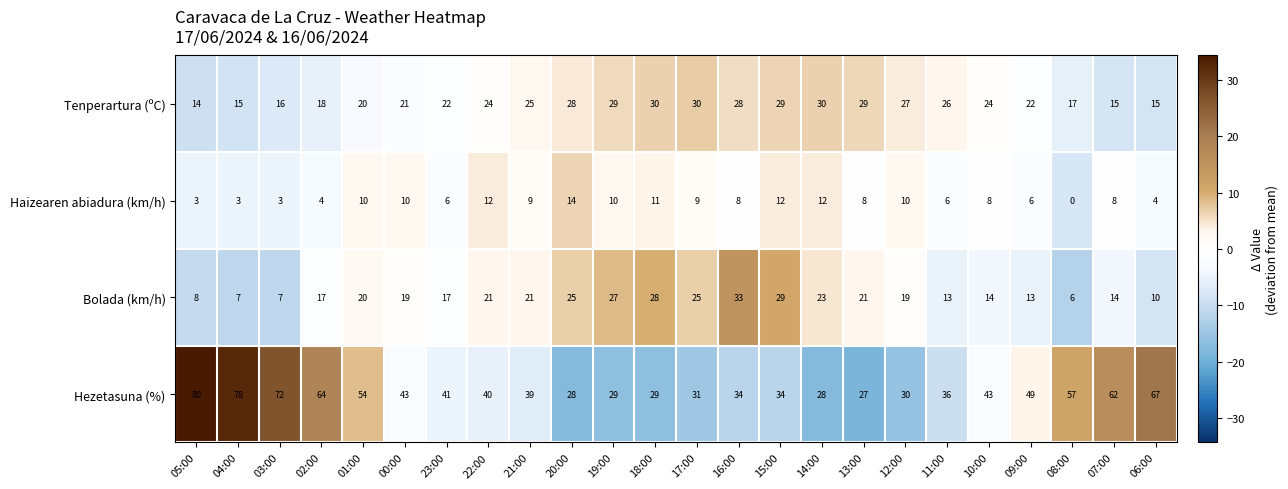

List the series in order of their peak value, highest first.

Hezetasuna (%), Bolada (km/h), Tenperartura (ºC), Haizearen abiadura (km/h)